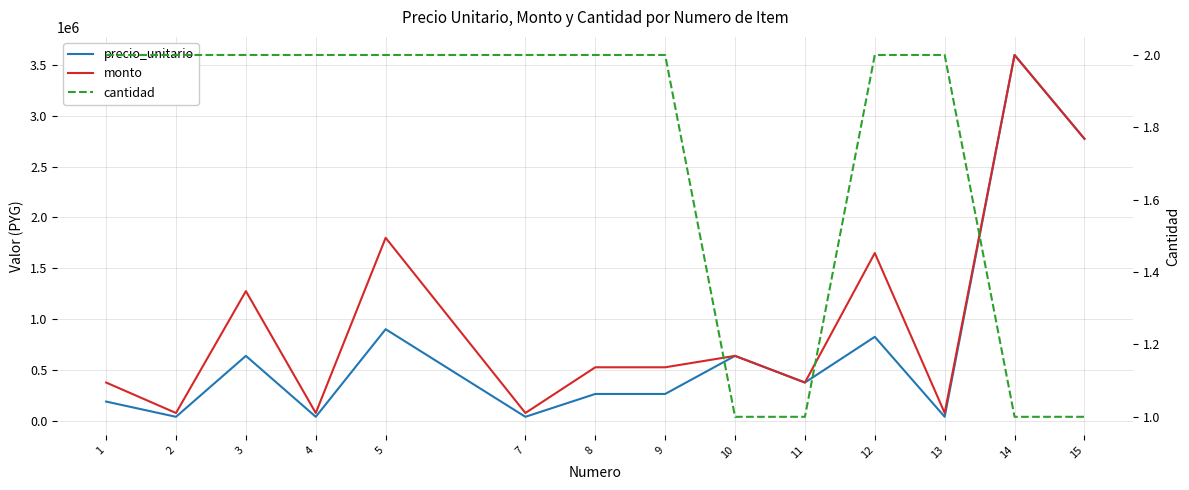

List the series in order of their peak value, lowest first.

cantidad, precio_unitario, monto